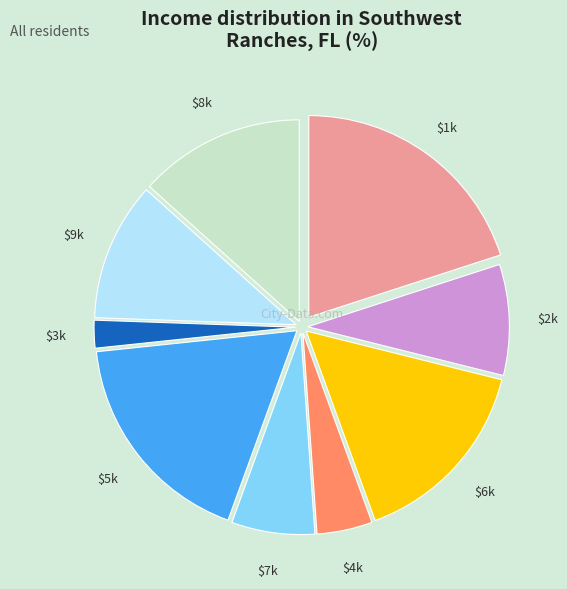

Is there any slice that represents more than half of the pie?

No